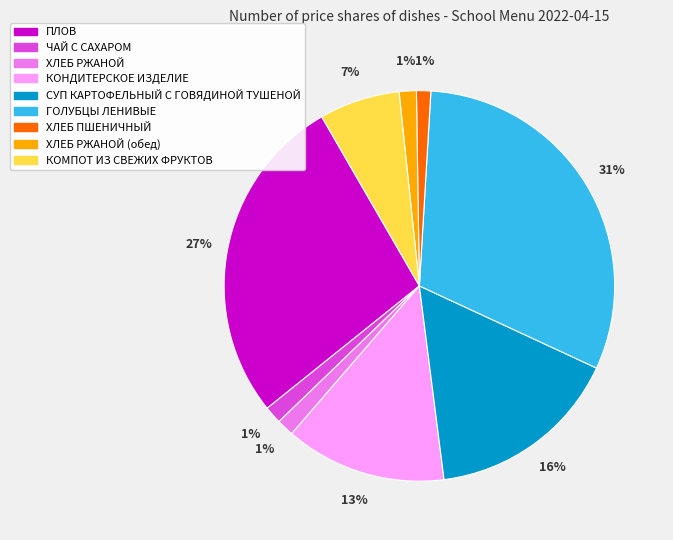

Does any single category account for the majority?

No